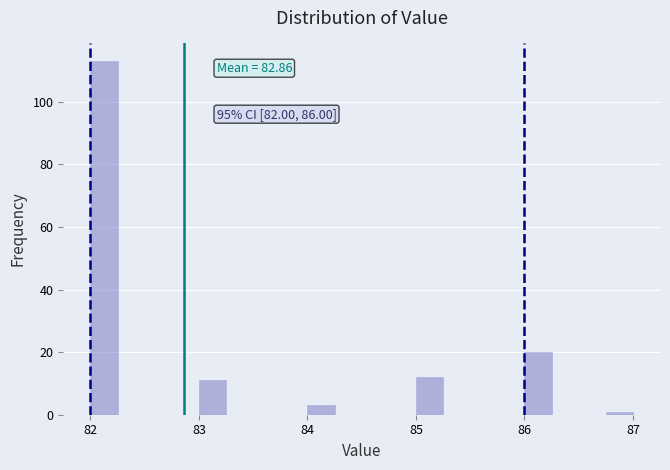

Read against the x-axis, roughly where is the centre of the tallest bar?

82.1